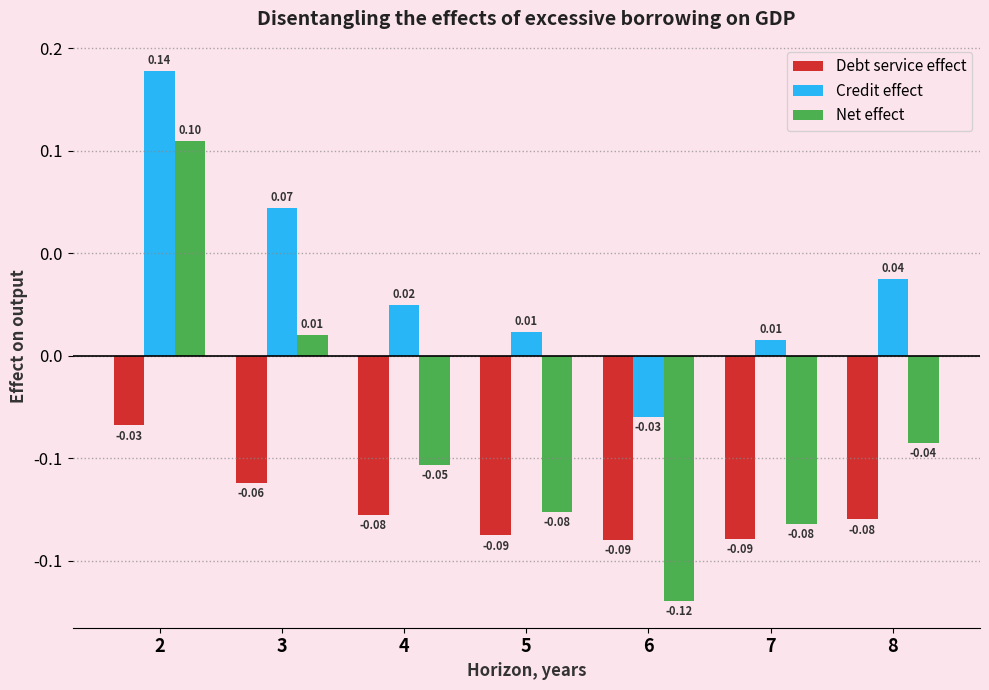

What are all the series names shown in the legend?

Debt service effect, Credit effect, Net effect